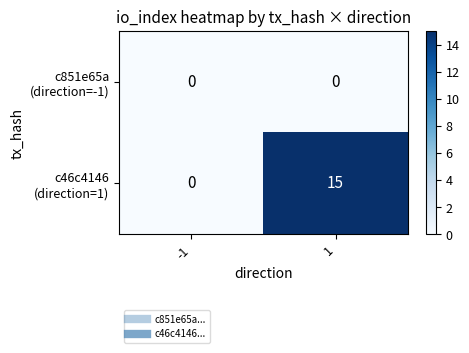

Count the number of data series in this chart.

2